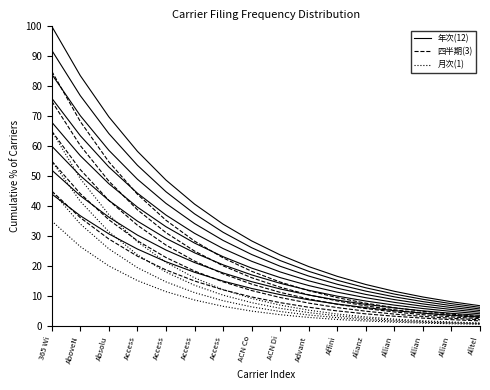

What is the sum of the 年次(12) values at Alianz and ACN Di?

37.5